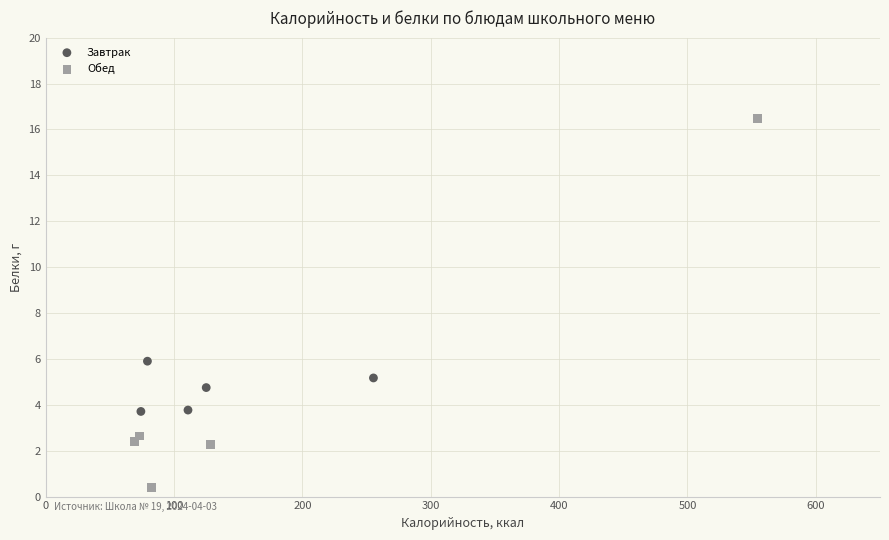

Which series has the widest spread of Y values?

Обед